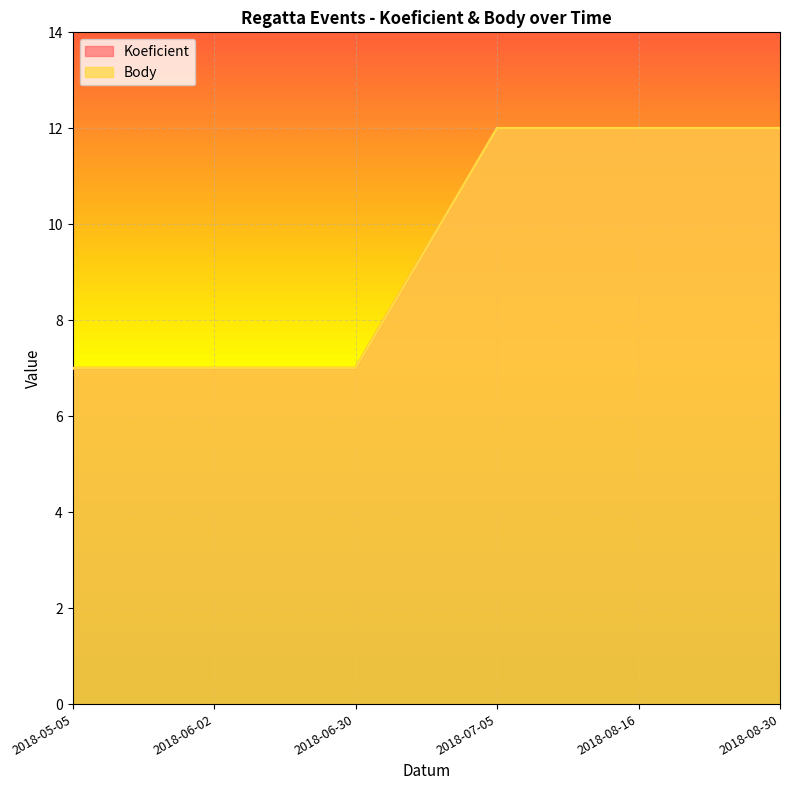

How many Koeficient values are between 7 and 12?

6